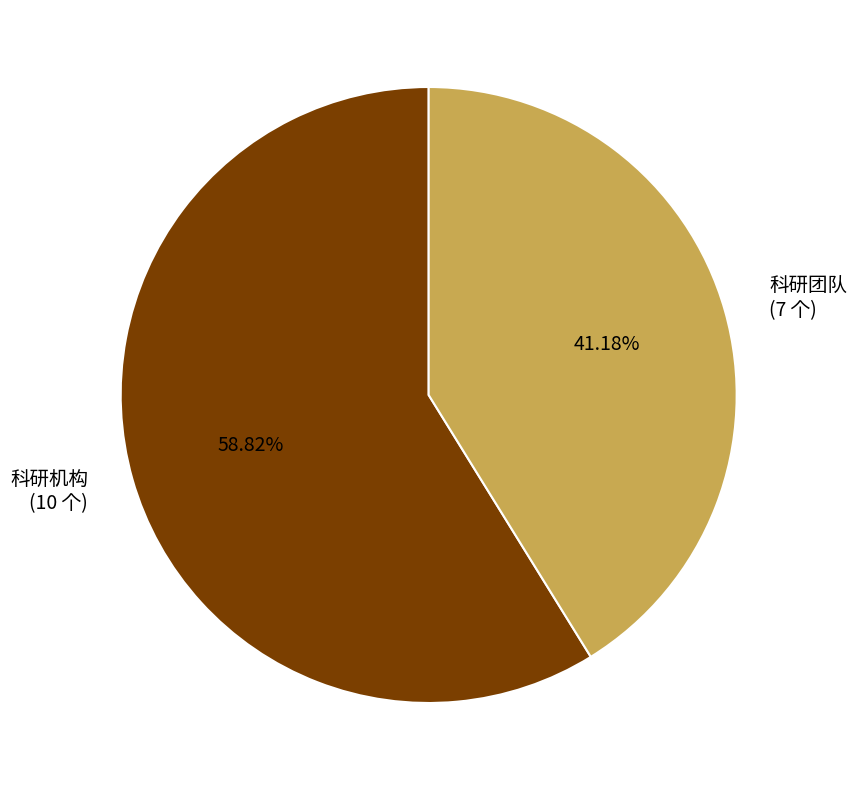

Rank the categories by value from lowest to highest.

科研团队, 科研机构